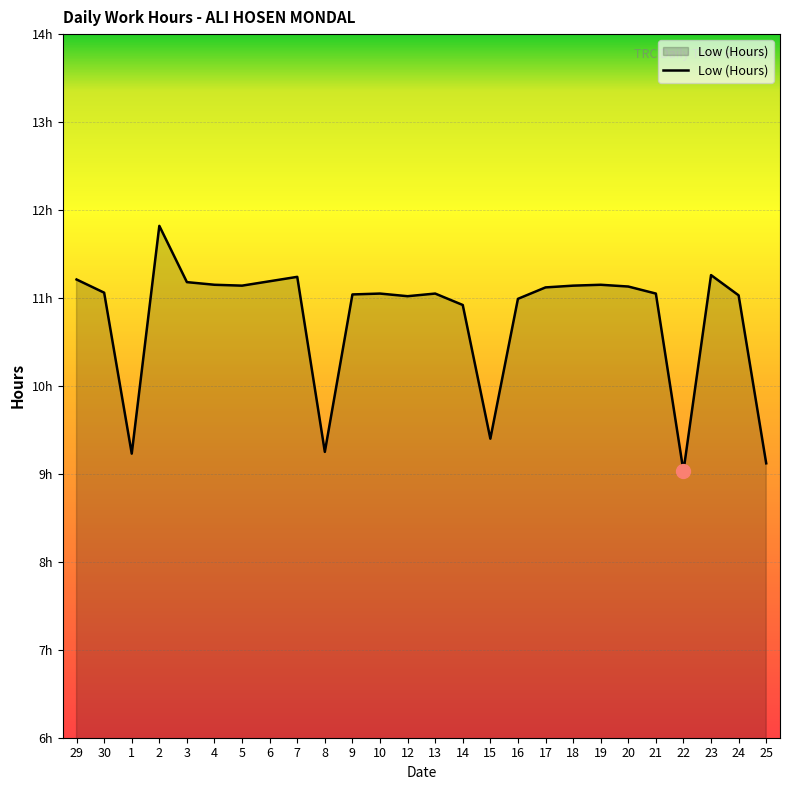

What is the difference between the maximum and minimum values?

2.8